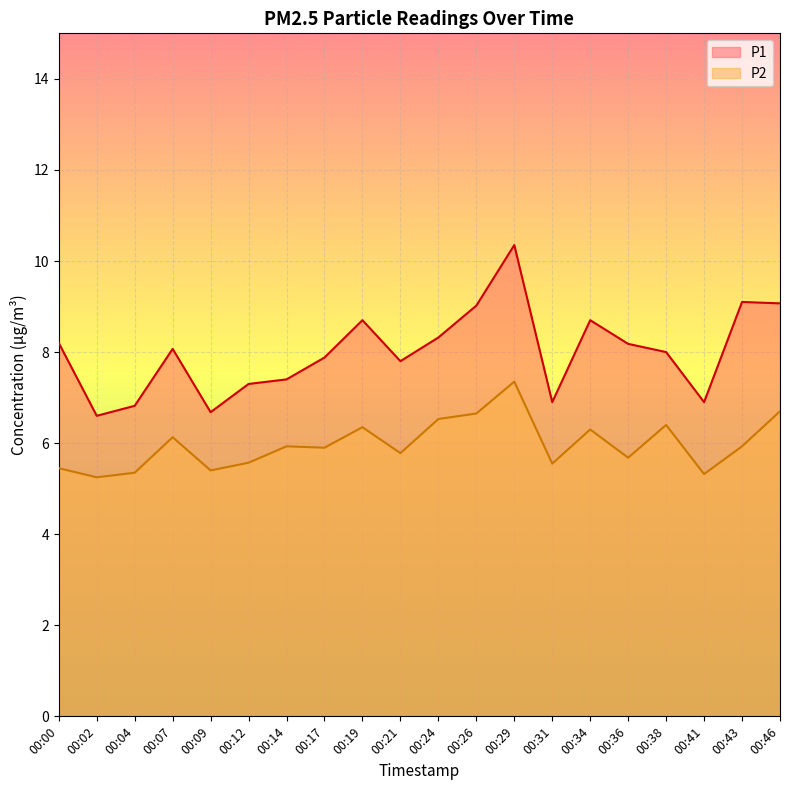

Which series has the widest spread of values?

P1